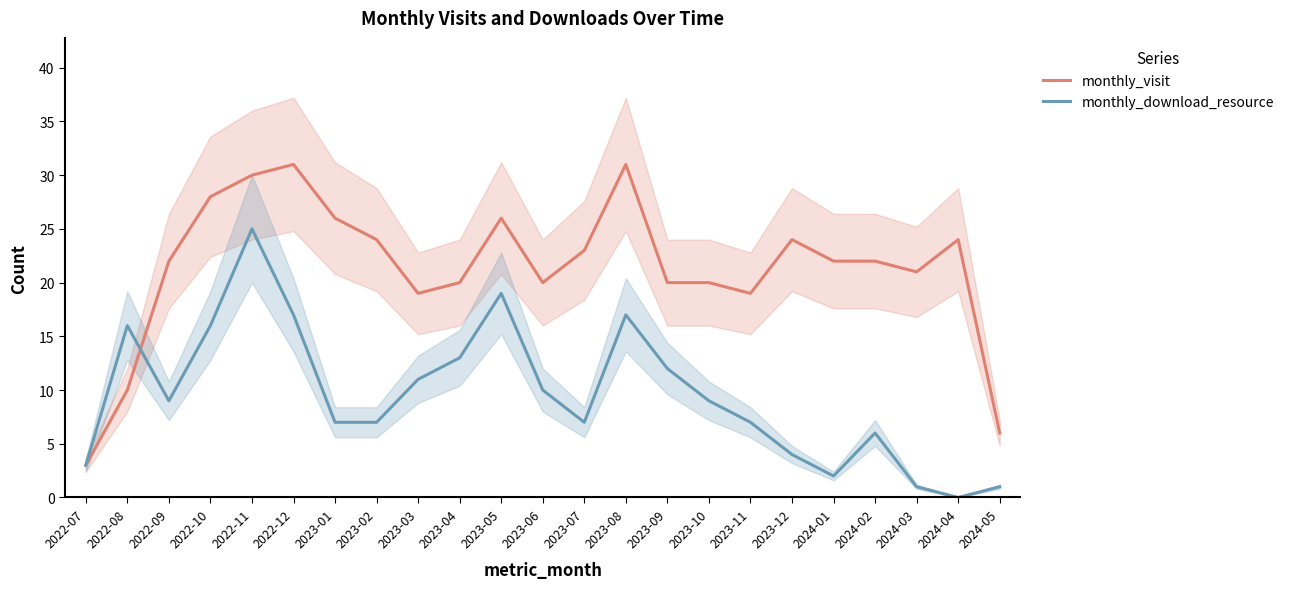

Reading left to right, list all the values displayed in this chart.

monthly_visit: 2022-07=3	2022-08=10	2022-09=22	2022-10=28	2022-11=30	2022-12=31	2023-01=26	2023-02=24	2023-03=19	2023-04=20	2023-05=26	2023-06=20	2023-07=23	2023-08=31	2023-09=20	2023-10=20	2023-11=19	2023-12=24	2024-01=22	2024-02=22	2024-03=21	2024-04=24	2024-05=6
monthly_download_resource: 2022-07=3	2022-08=16	2022-09=9	2022-10=16	2022-11=25	2022-12=17	2023-01=7	2023-02=7	2023-03=11	2023-04=13	2023-05=19	2023-06=10	2023-07=7	2023-08=17	2023-09=12	2023-10=9	2023-11=7	2023-12=4	2024-01=2	2024-02=6	2024-03=1	2024-04=0	2024-05=1